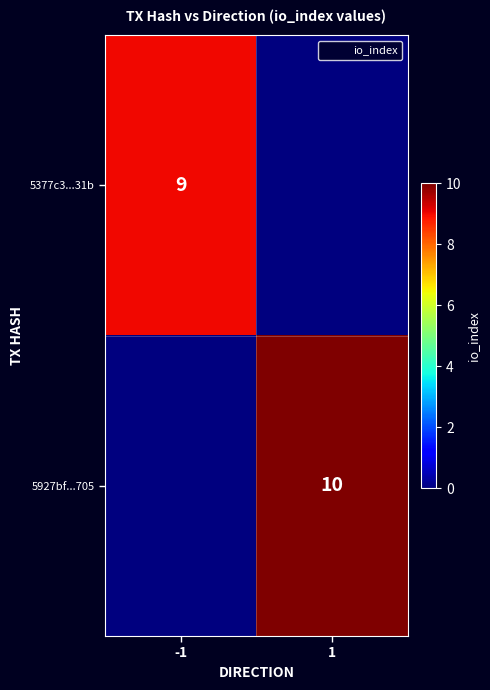

The 5377c3...31b series shows 3 at -1. True or false?

False